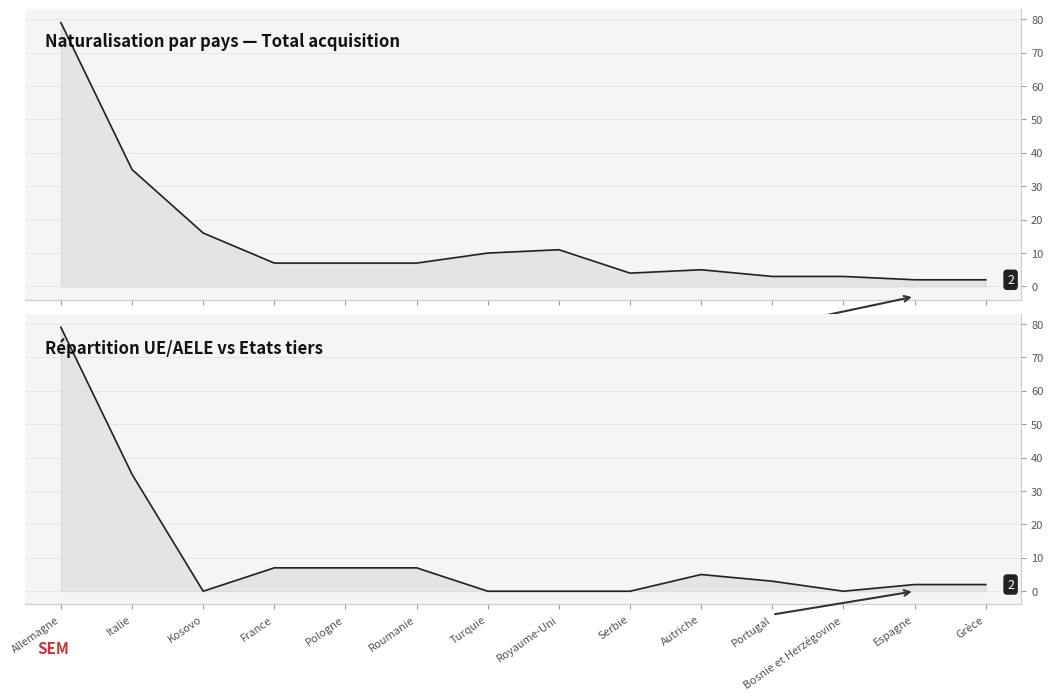

Count the number of data series in this chart.

2